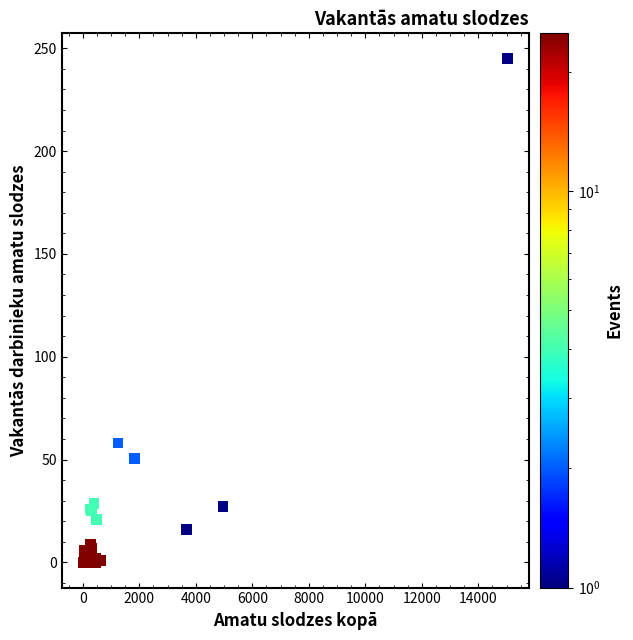

What Y value in the scatter plot is closest to 122?

58.0